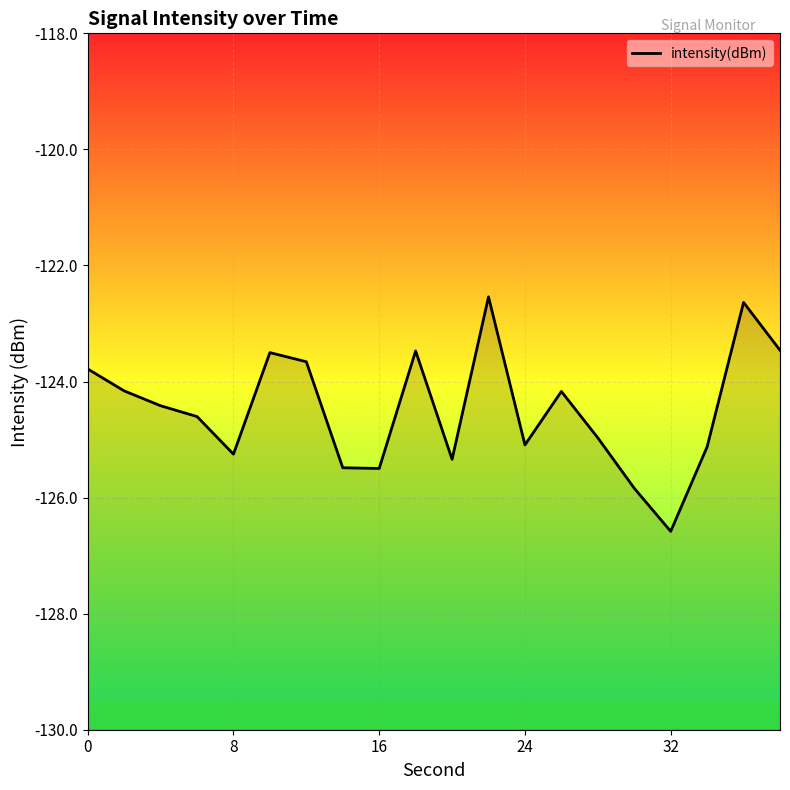

True or false: the data shows -36.5 at 8.

False